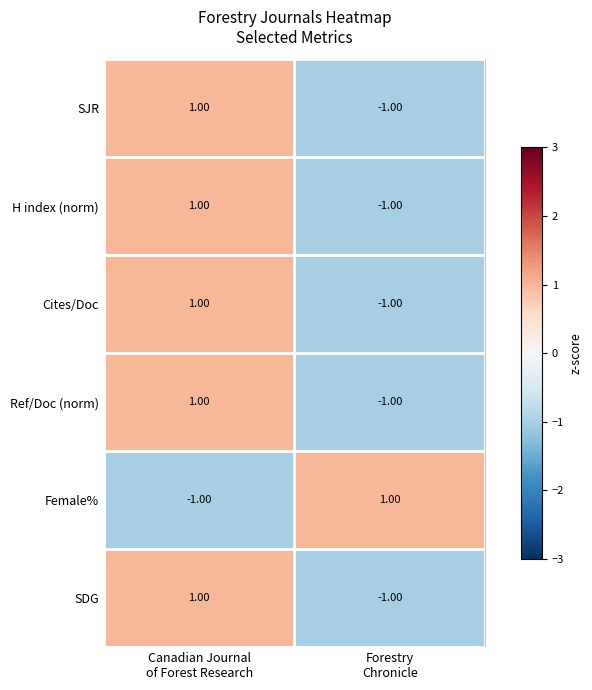

How many distinct data groups are displayed?

6